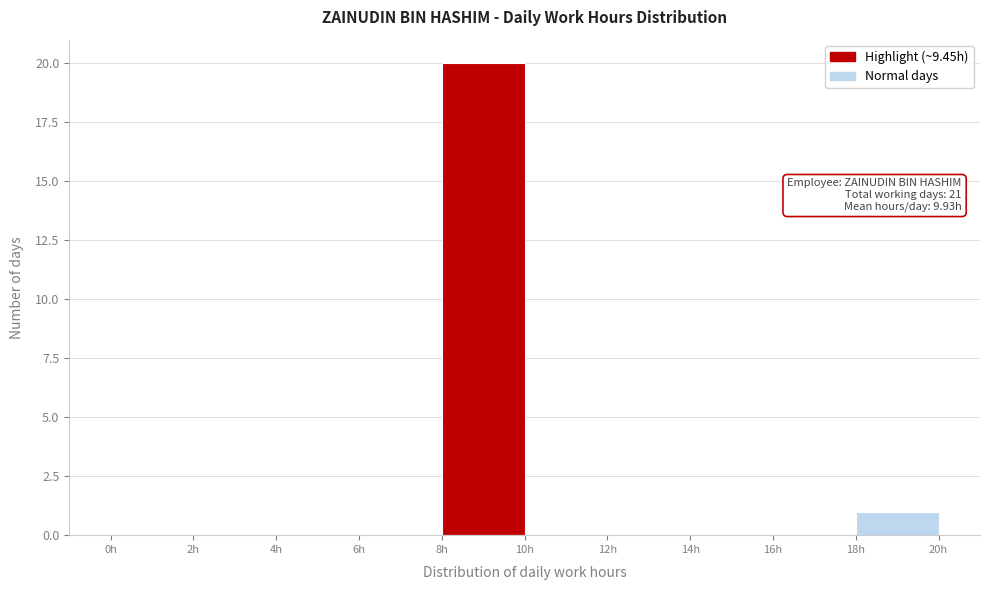

Which range on the x-axis has the tallest bar?

8 to 10